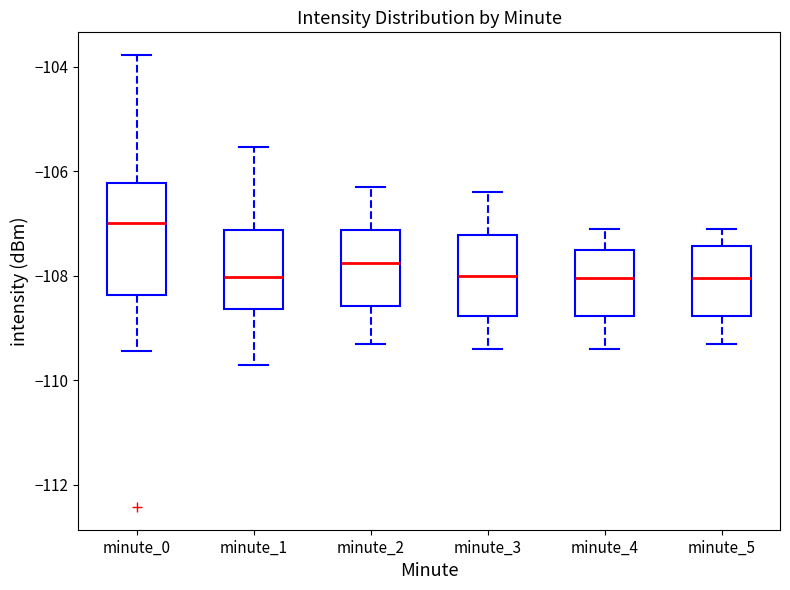

Comparing the boxes themselves (not the whiskers), which one is the tallest?

minute_0